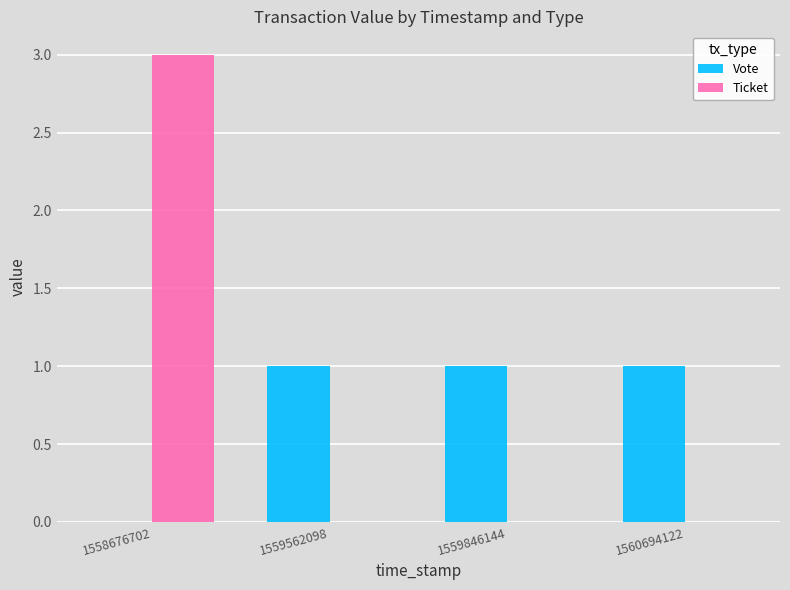

Is the value of Vote at 1559562098 greater than the value of Ticket at 1559846144?

Yes